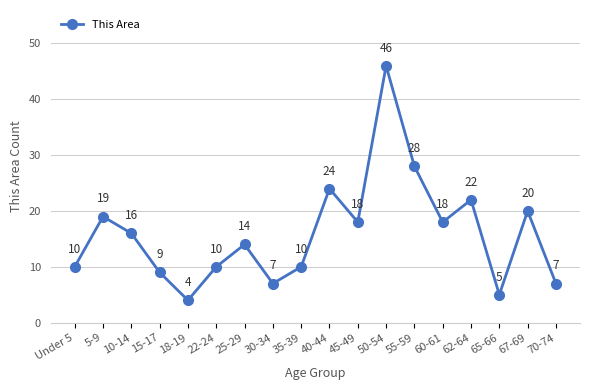

What is the change in value from 18-19 to 30-34?

+3